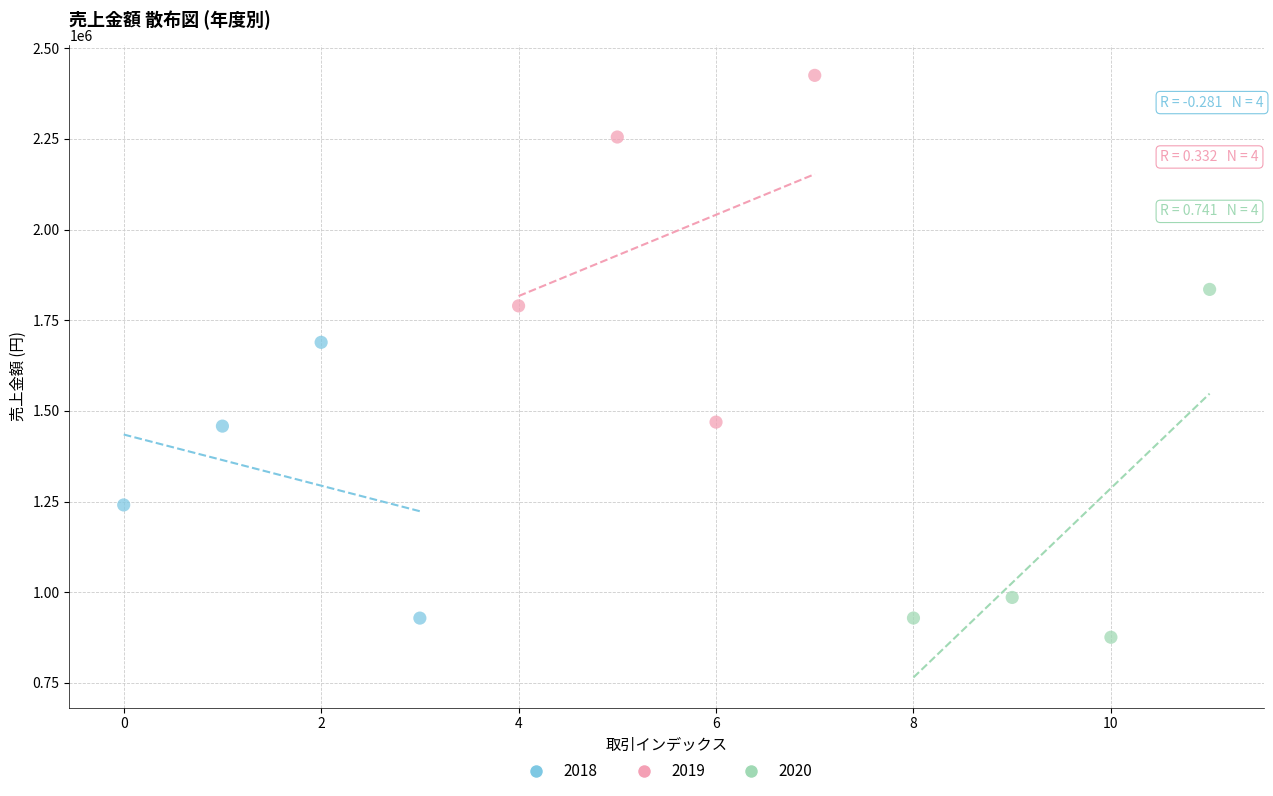

What are all the series names shown in the legend?

2018, 2019, 2020